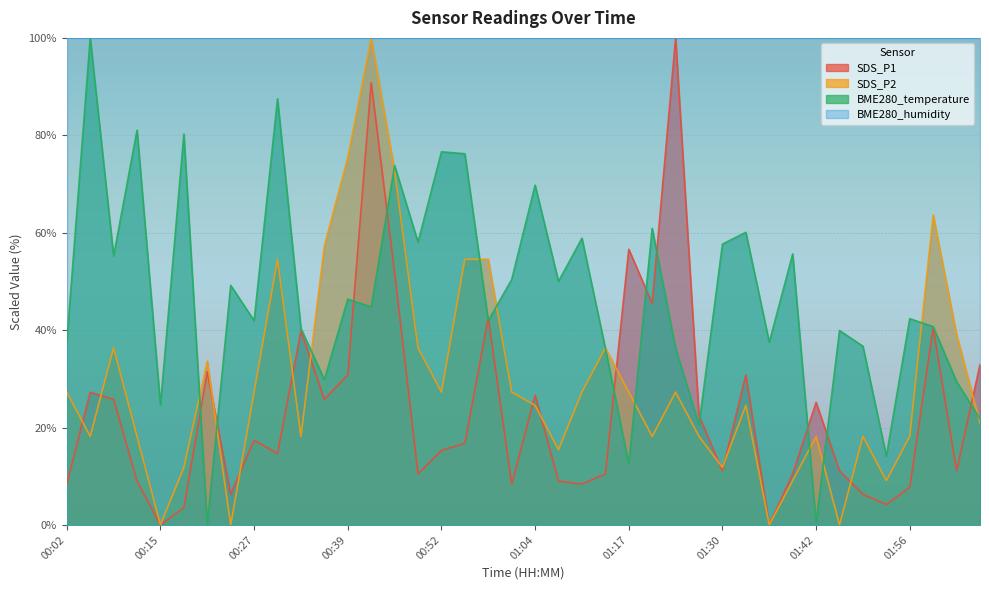

What is the difference between the maximum and second lowest values in the SDS_P2 series?

100.0